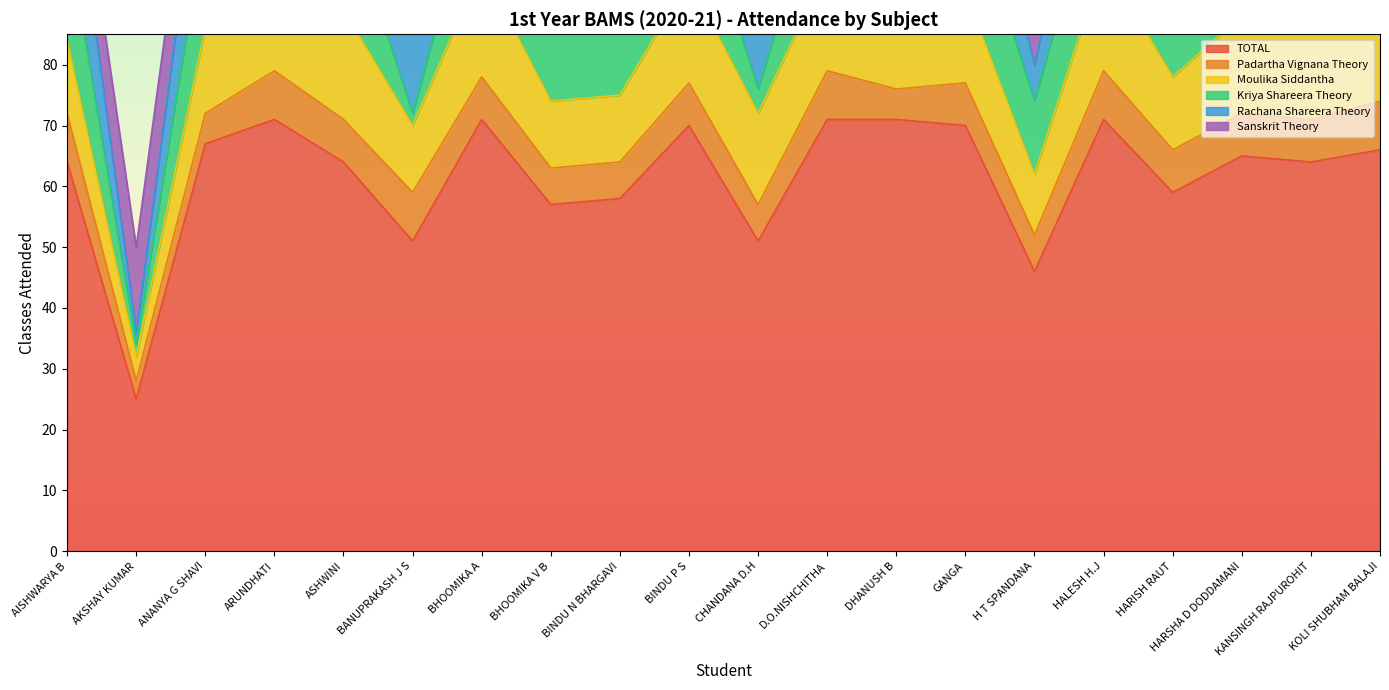

Is it true that Kriya Shareera Theory equals 25 at AISHWARYA B?

False